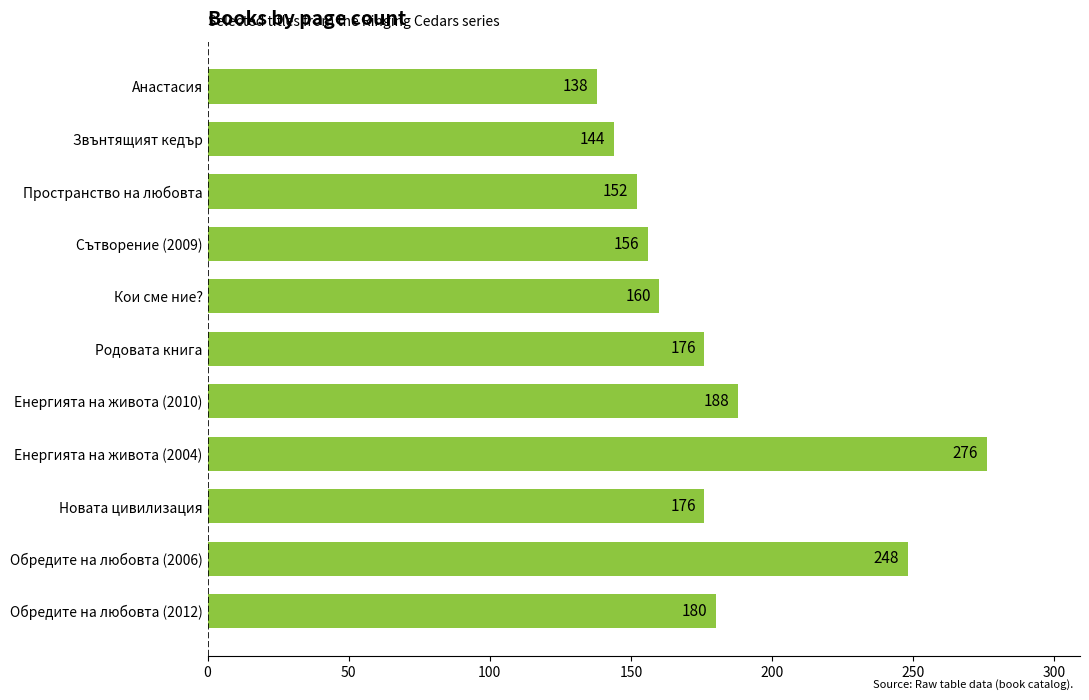

What is the average value?

181